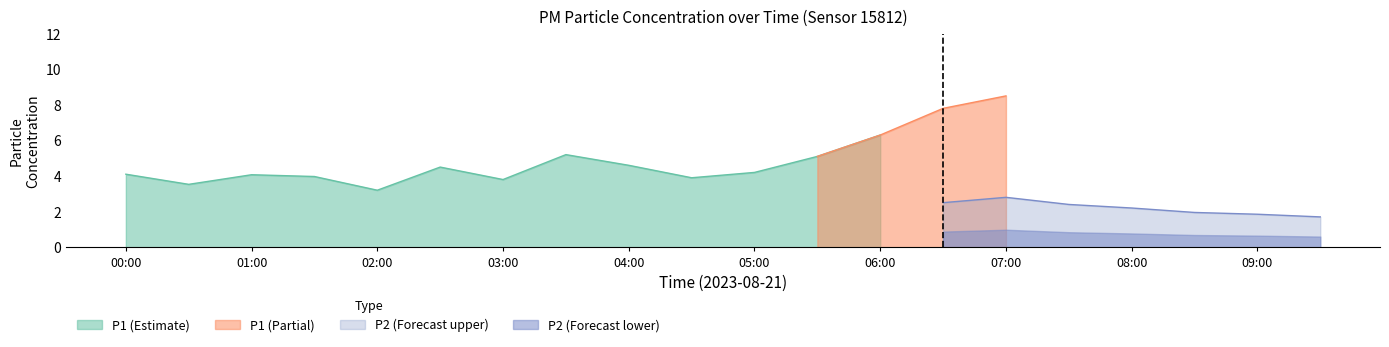

Between 03:30 and 09:00, which series saw the biggest shift?

P2